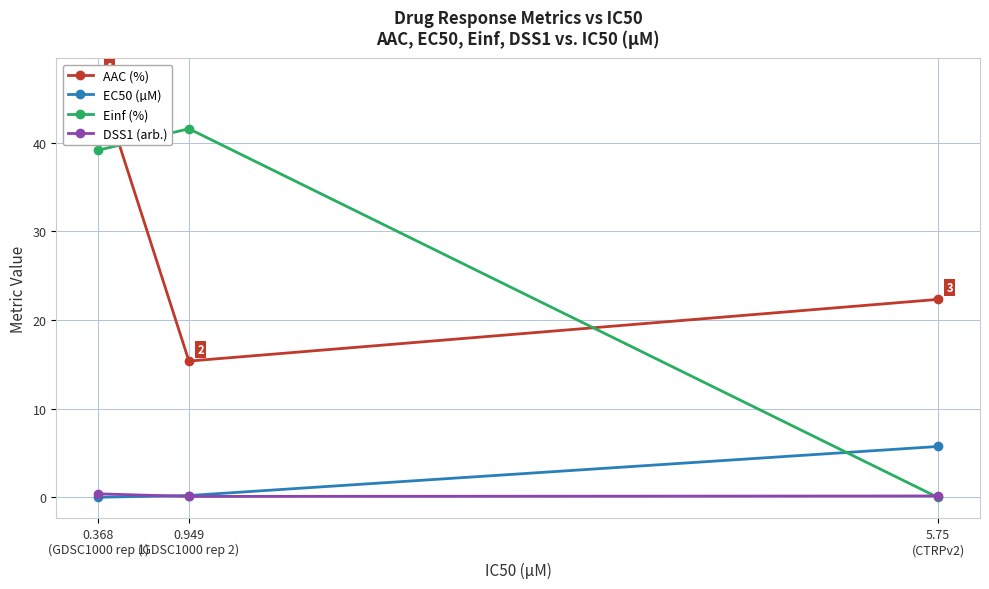

What are all the series names shown in the legend?

AAC (%), EC50 (µM), Einf (%), DSS1 (arb.)